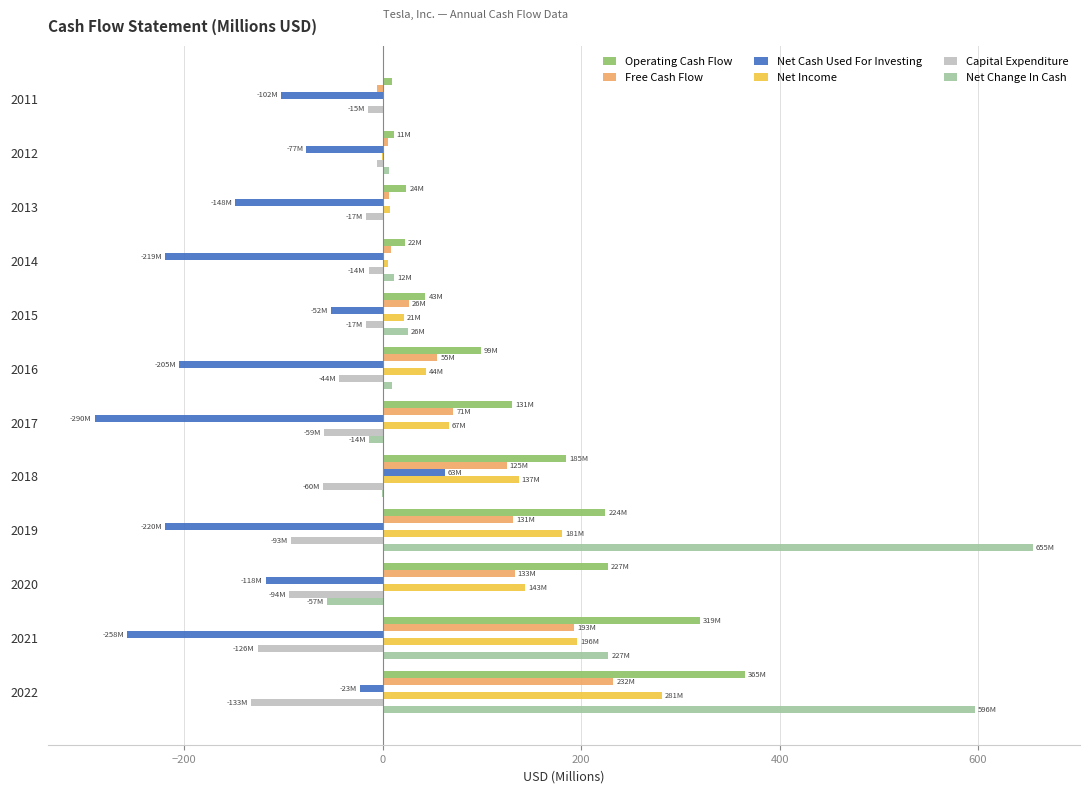

At which category is the sum across all series the highest?

2022